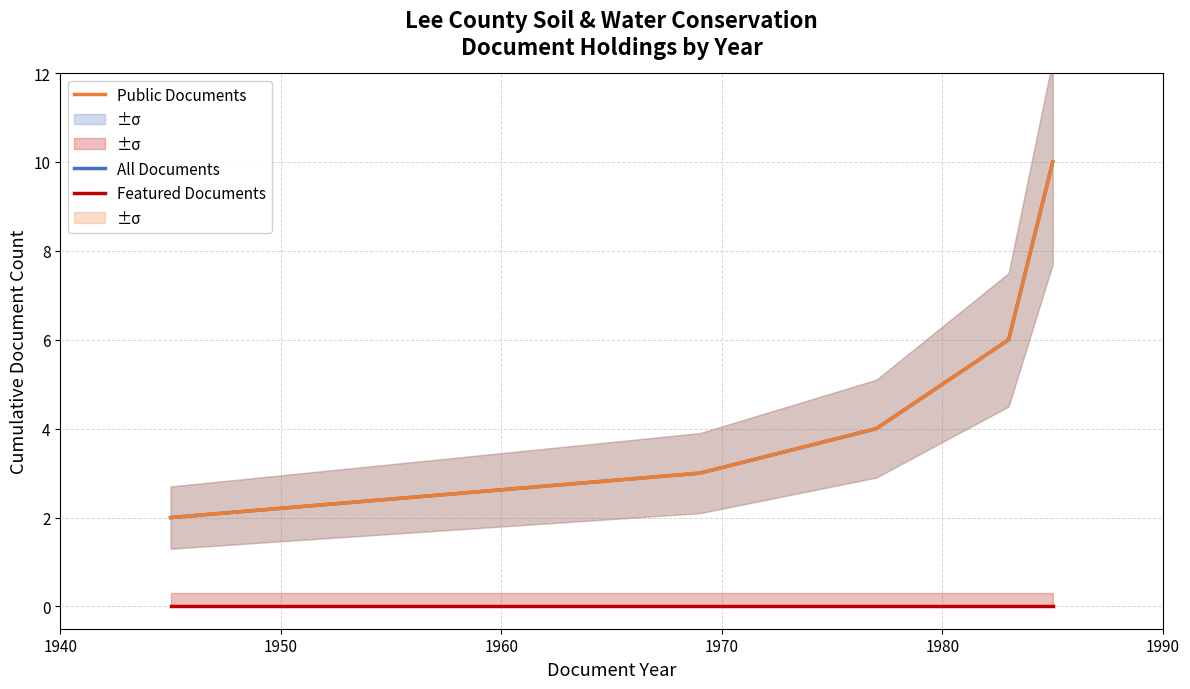

True or false: All Documents has more than 1 points higher than both neighbors.

False